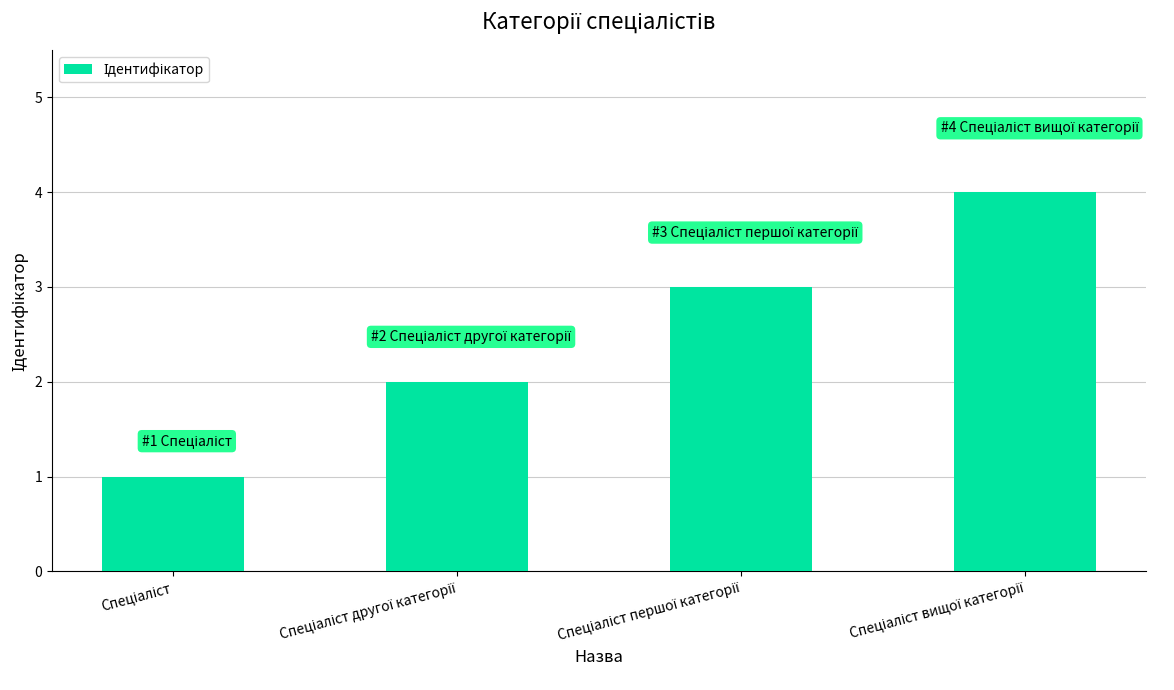

How many data points are less than 3?

2